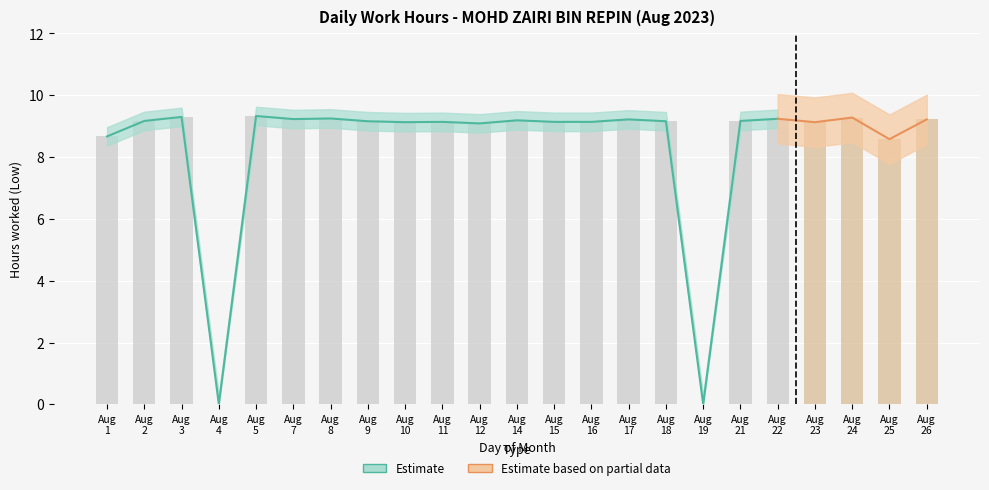

Rank the categories by value from lowest to highest.

Aug 4, Aug 19, Aug 25, Aug 1, Aug 12, Aug 10, Aug 23, Aug 11, Aug 15, Aug 16, Aug 9, Aug 18, Aug 2, Aug 21, Aug 14, Aug 17, Aug 26, Aug 7, Aug 22, Aug 8, Aug 24, Aug 3, Aug 5